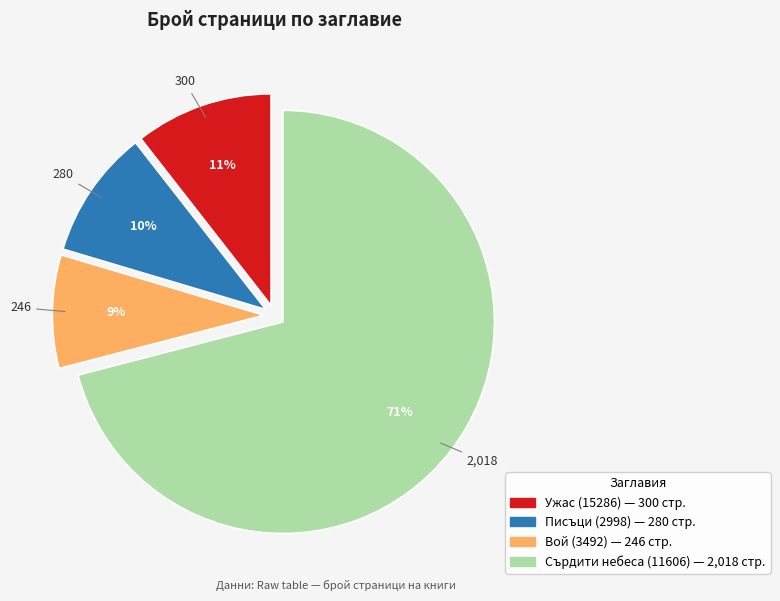

What is the smallest slice in the pie chart?

Вой (3492)